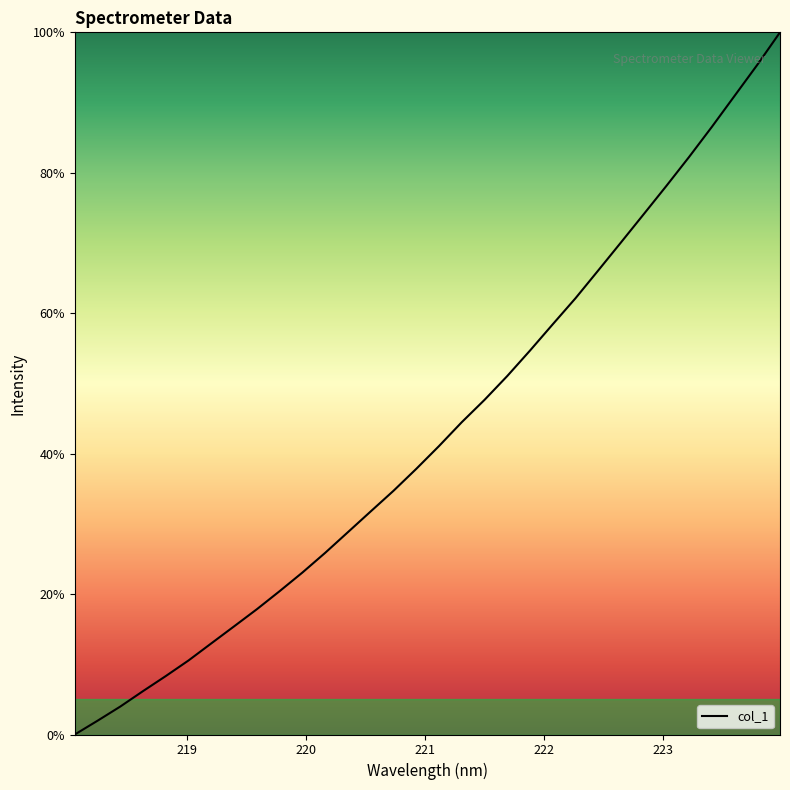

What is the difference between the maximum and minimum values?

100.0